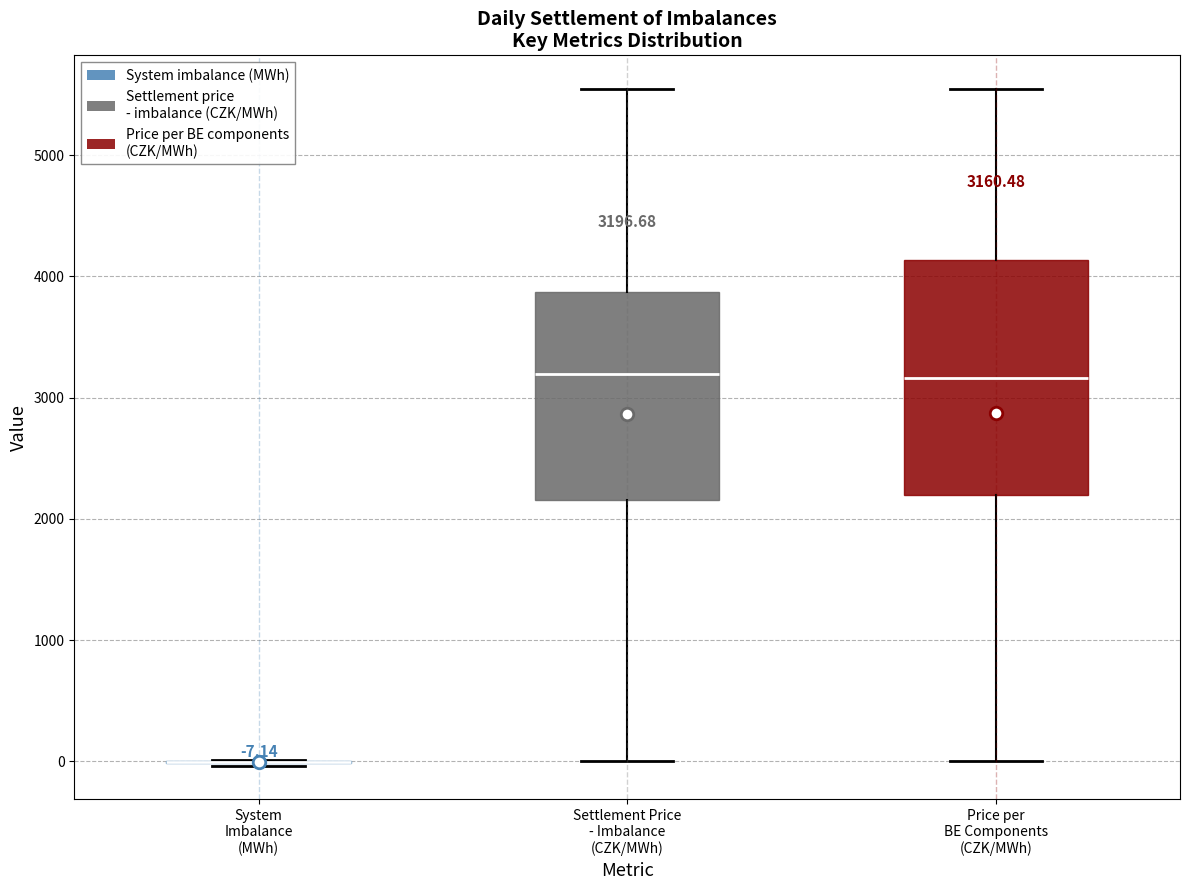

Which box is the tallest, from its lower edge to its upper edge?

Price per BE Components (CZK/MWh)